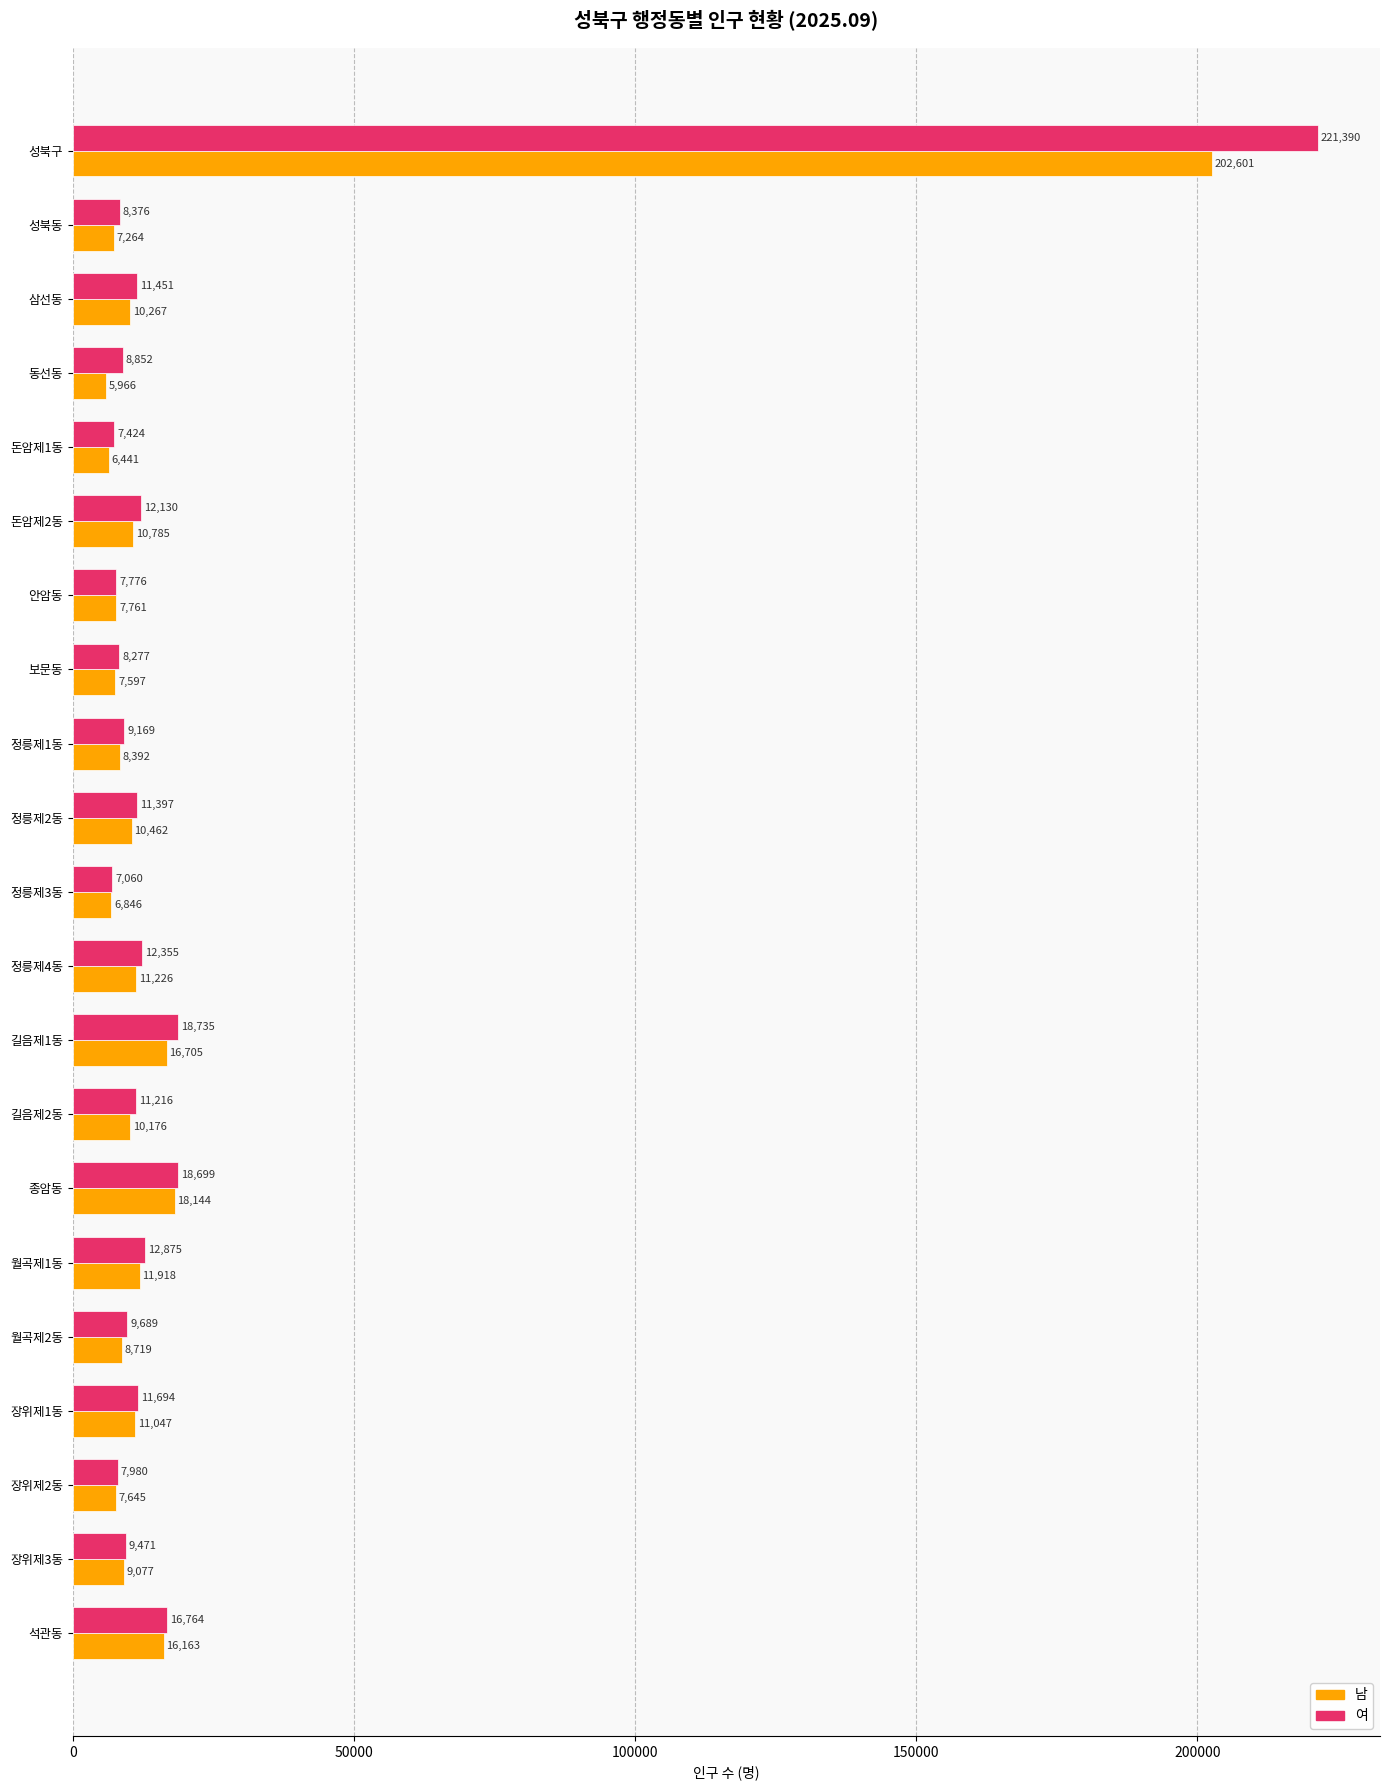

How many values in the 여 series are below 11216?

10